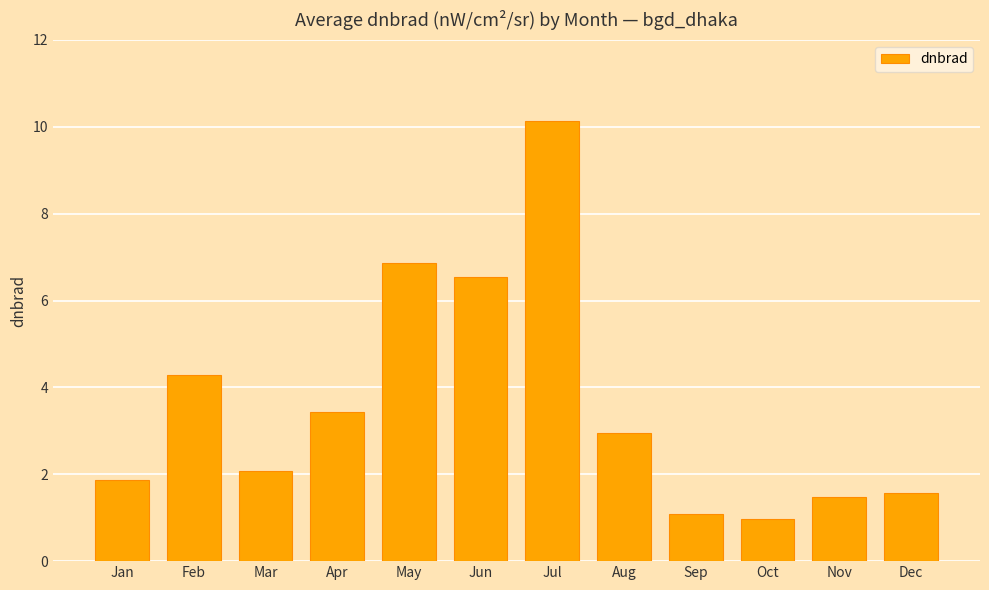

At which label does the data first exceed 2?

Feb